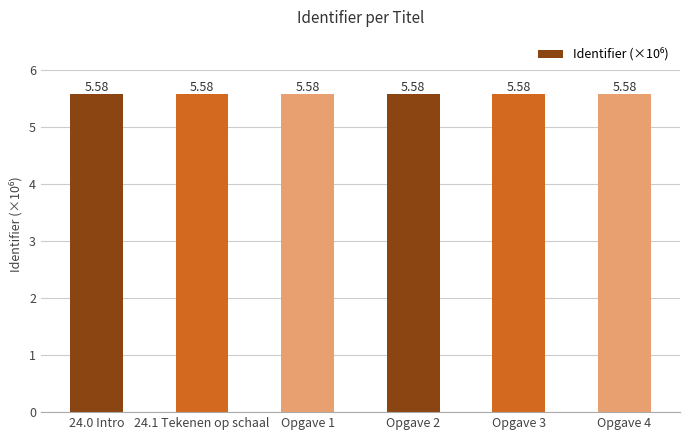

Approximately how many times larger is the value at Opgave 2 compared to Opgave 1?

1.0